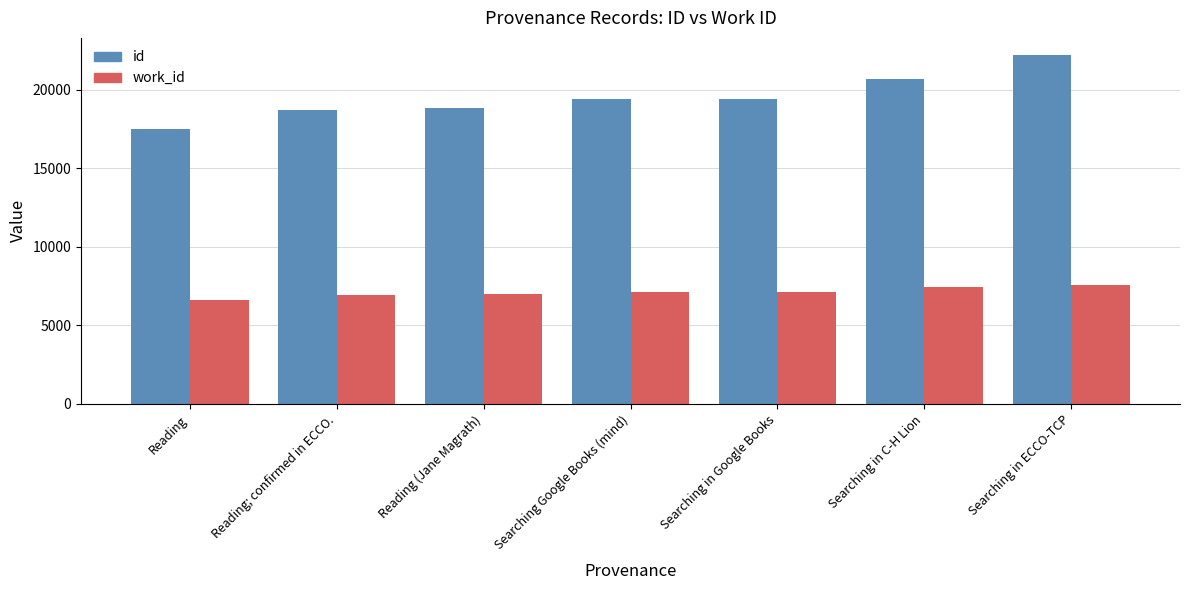

What position from the left is Searching in ECCO-TCP?

7